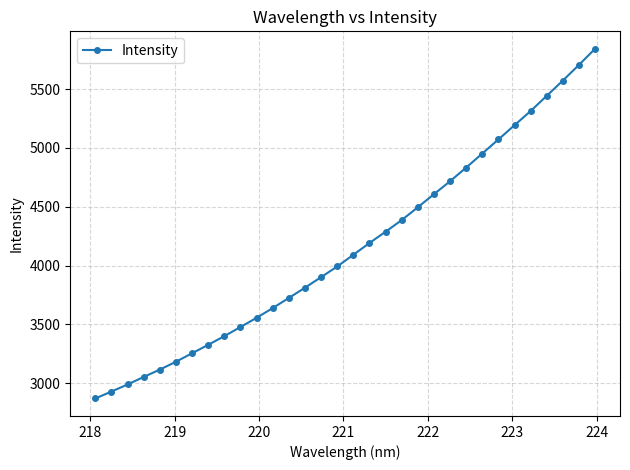

What is the average value?

4154.4